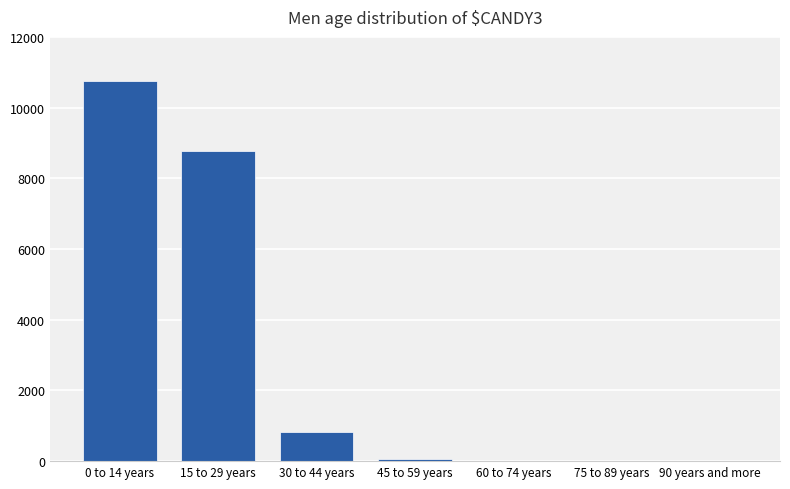

What is the average value?

2919